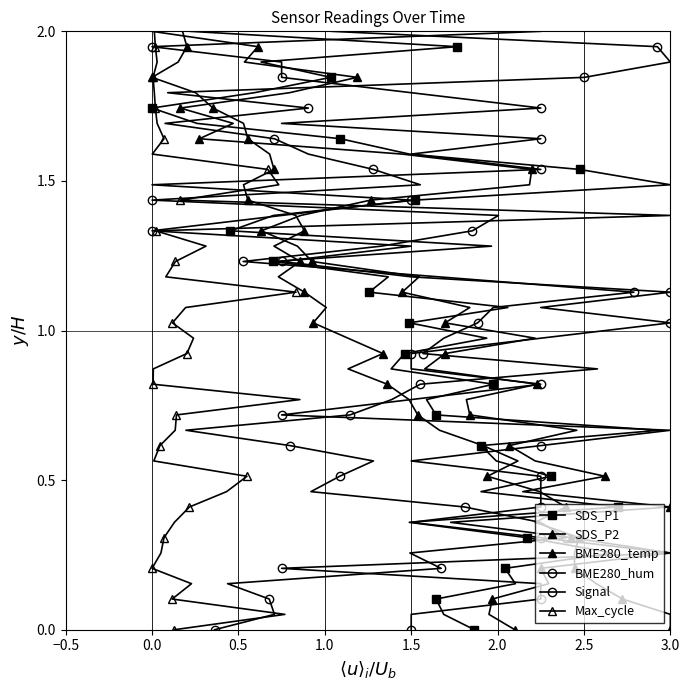

True or false: Signal and BME280_temp intersect in this chart.

False